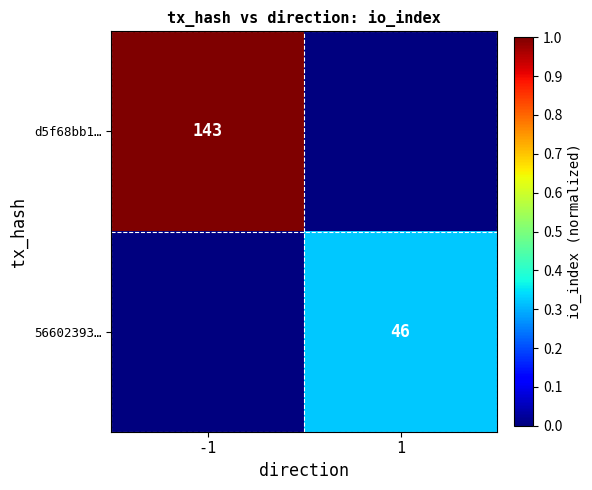

True or false: 56602393… has a value of 61 at 1.

False